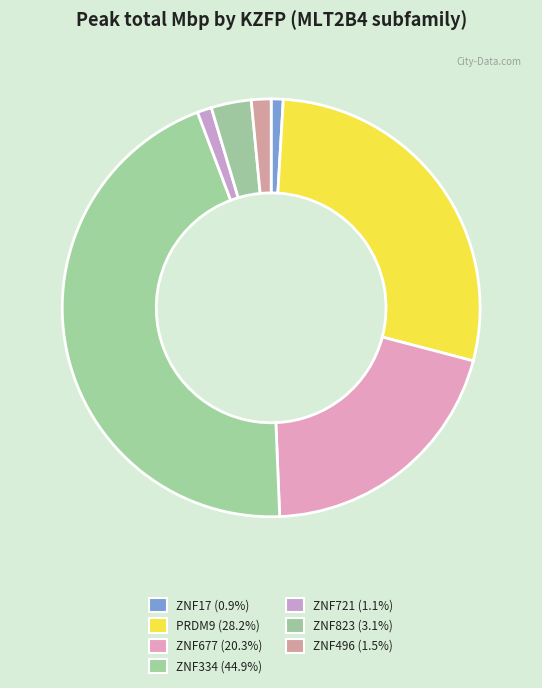

The PRDM9 slice represents 28% of the pie. True or false?

True